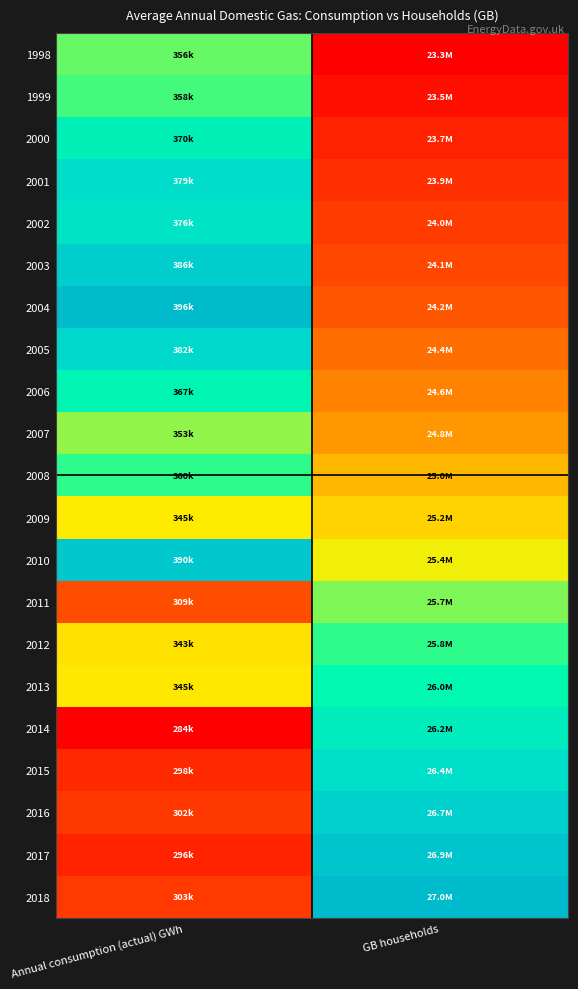

At which category does the chart reach its peak across all series?

GB households